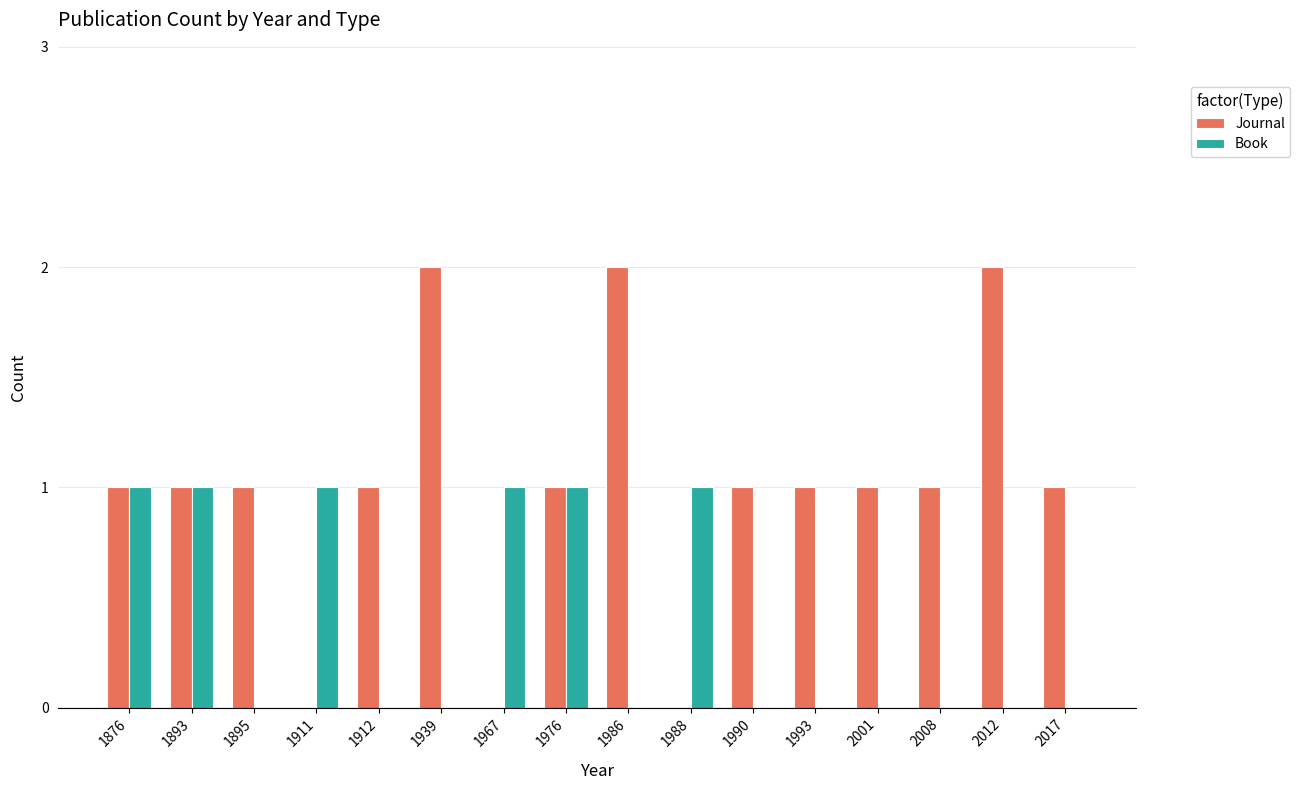

What are all the series names shown in the legend?

Journal, Book